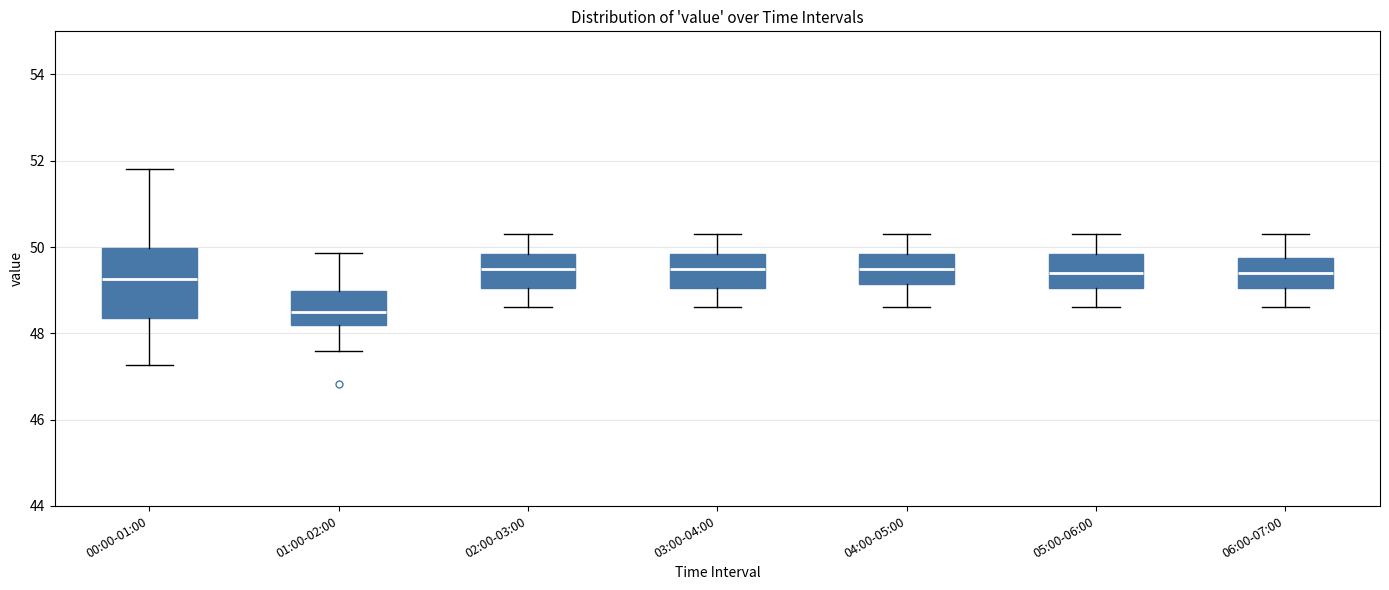

Reading left to right, transcribe this box plot: for each box, give where its median line is, the range the box spans, and where its two whiskers end, as read against the y-axis. The values are not printed on the chart, so give them approximately, as read against the axis.

00:00-01:00: median 49.2, box 48.4 to 50.0, whiskers 47.2 to 51.8
01:00-02:00: median 48.6, box 48.2 to 49.0, whiskers 47.6 to 49.8
02:00-03:00: median 49.6, box 49.0 to 49.8, whiskers 48.6 to 50.4
03:00-04:00: median 49.6, box 49.0 to 49.8, whiskers 48.6 to 50.4
04:00-05:00: median 49.6, box 49.2 to 49.8, whiskers 48.6 to 50.4
05:00-06:00: median 49.4, box 49.0 to 49.8, whiskers 48.6 to 50.4
06:00-07:00: median 49.4, box 49.0 to 49.8, whiskers 48.6 to 50.4